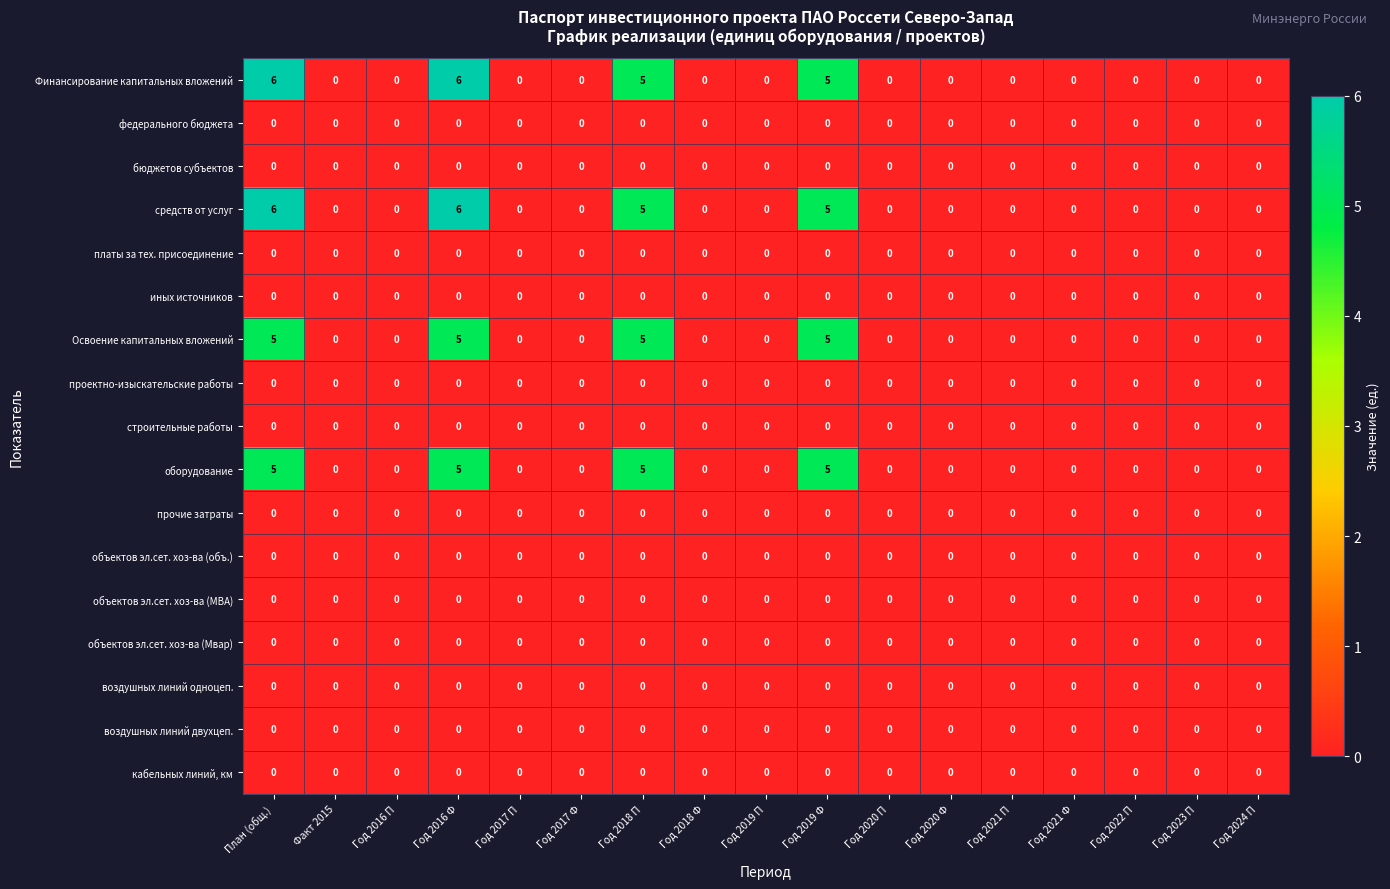

What is the difference between the highest and lowest values at Год 2016 Ф?

6